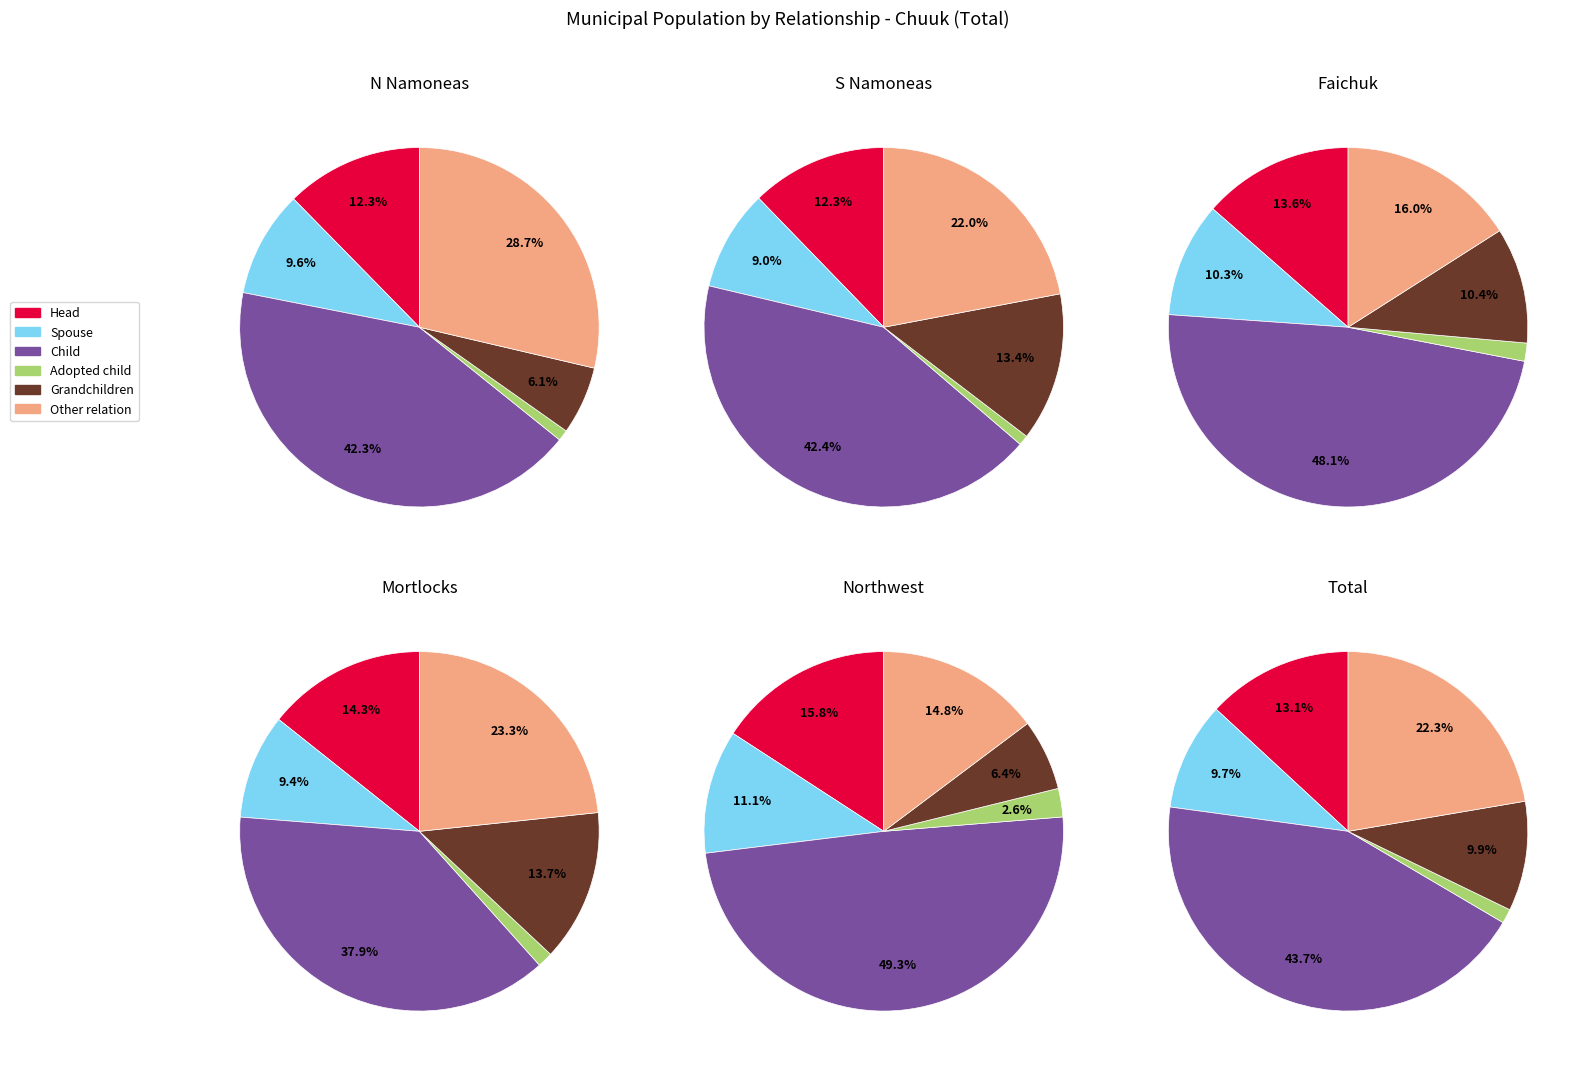

To the nearest percent, what percentage of the pie is Total?

35%